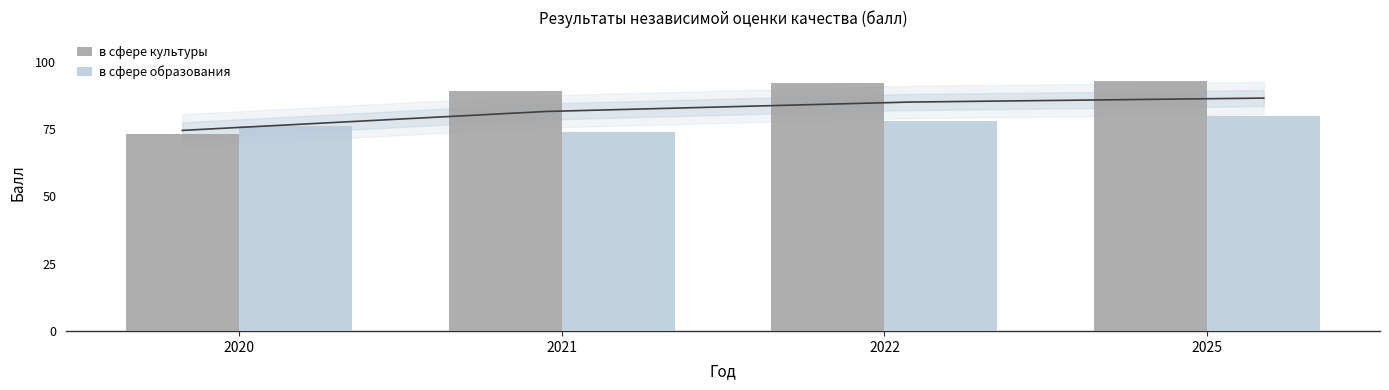

The в сфере культуры series shows 93 at 2025. True or false?

True